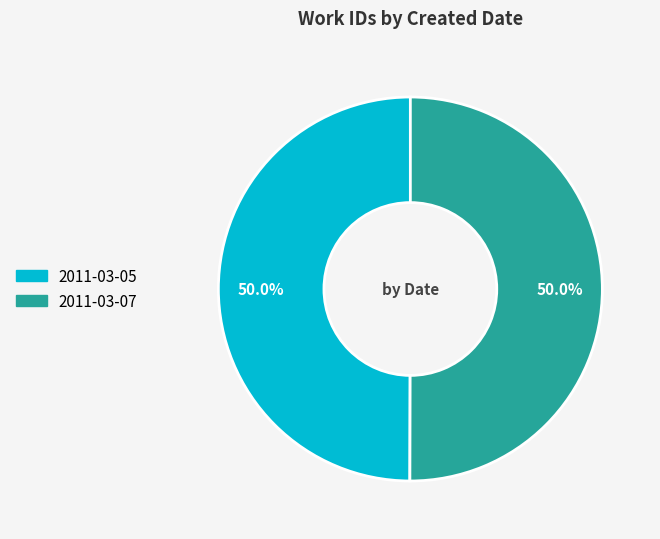

To the nearest percent, what percentage of the pie is 2011-03-05?

50%